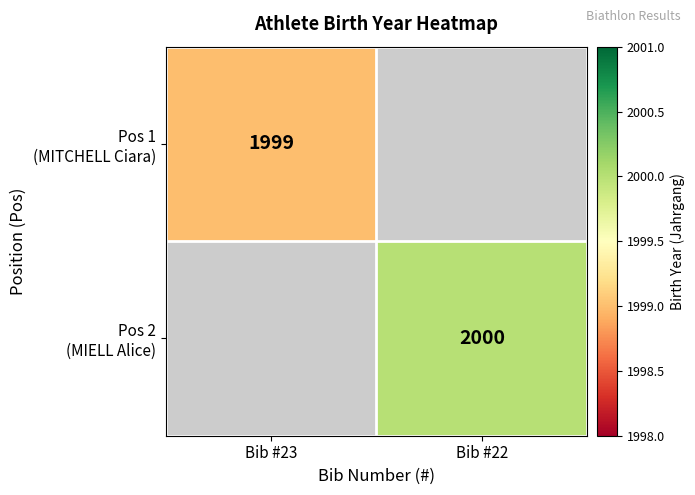

Rank the series by their average value, from lowest to highest.

Pos 1 (MITCHELL Ciara), Pos 2 (MIELL Alice)